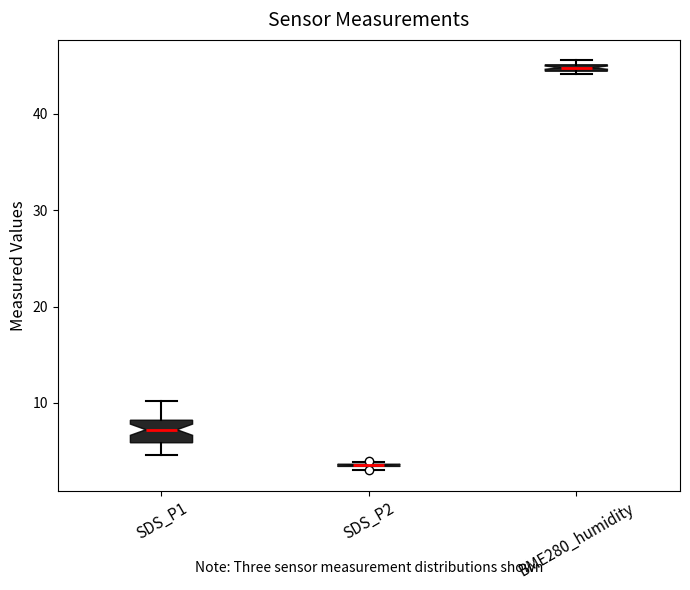

Which box is the tallest, from its lower edge to its upper edge?

SDS_P1